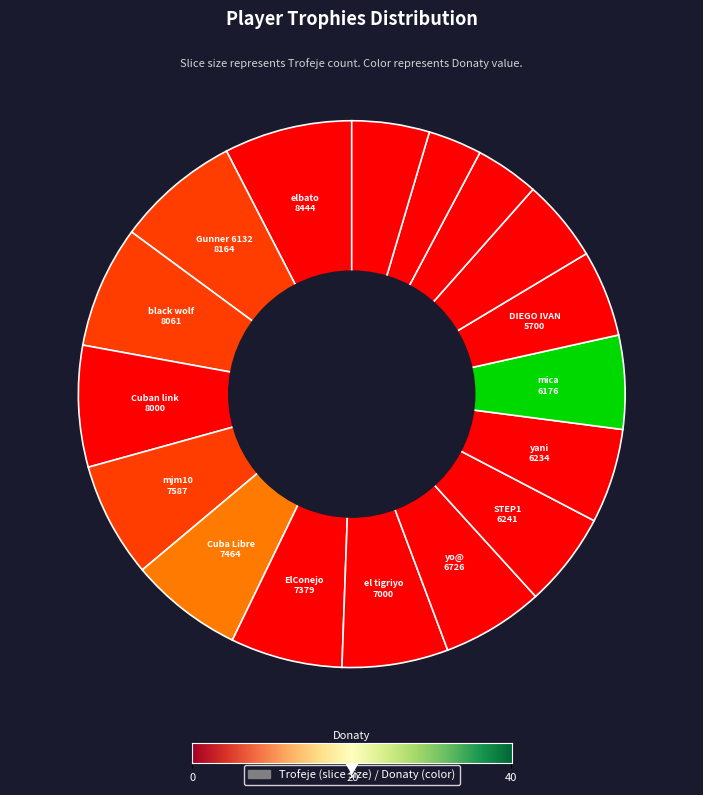

Count the number of slices in the pie.

17